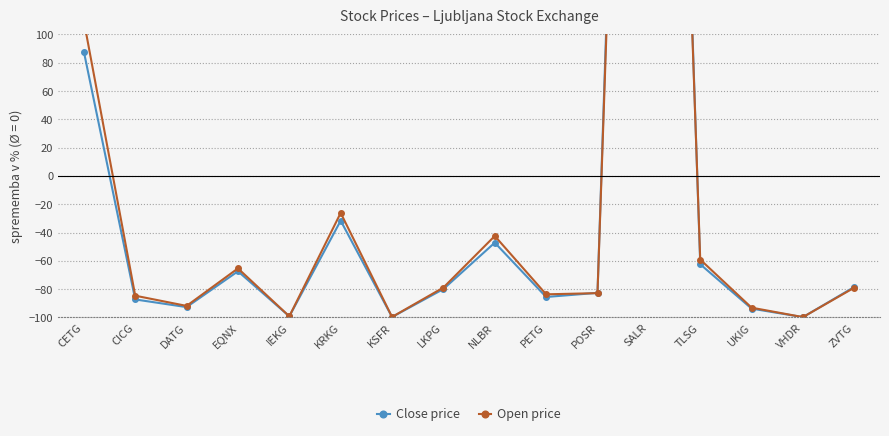

Which series has the largest range (max minus min)?

Close price